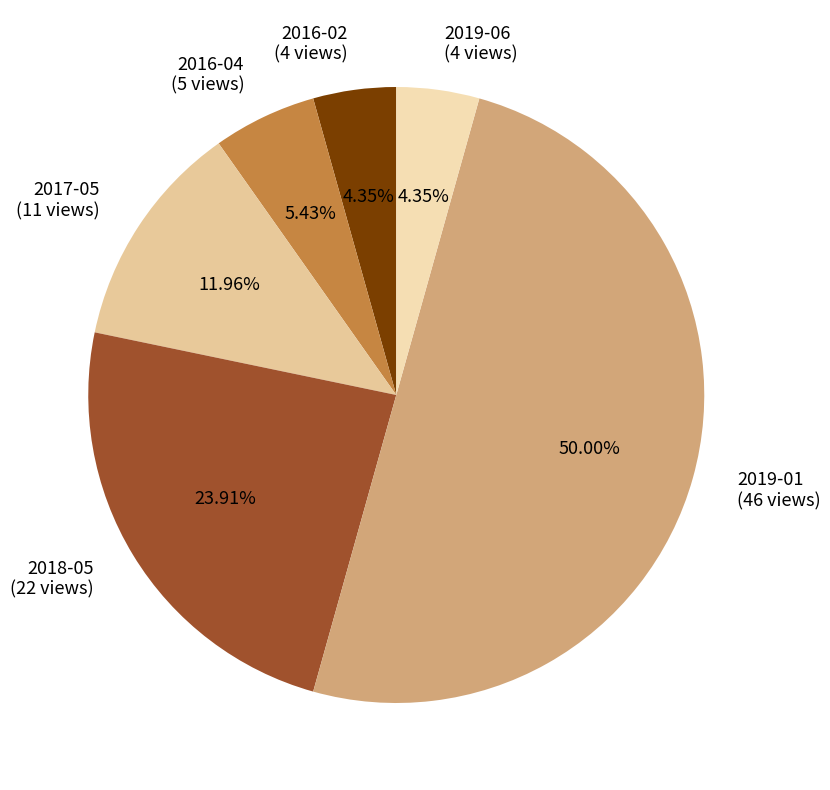

The 2019-06 slice represents 4% of the pie. True or false?

True